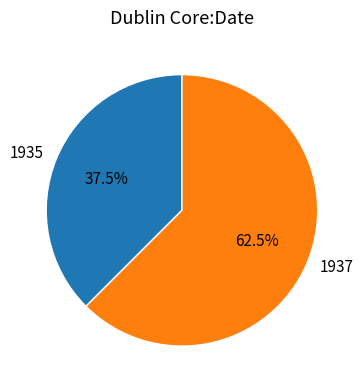

Count the number of slices in the pie.

2